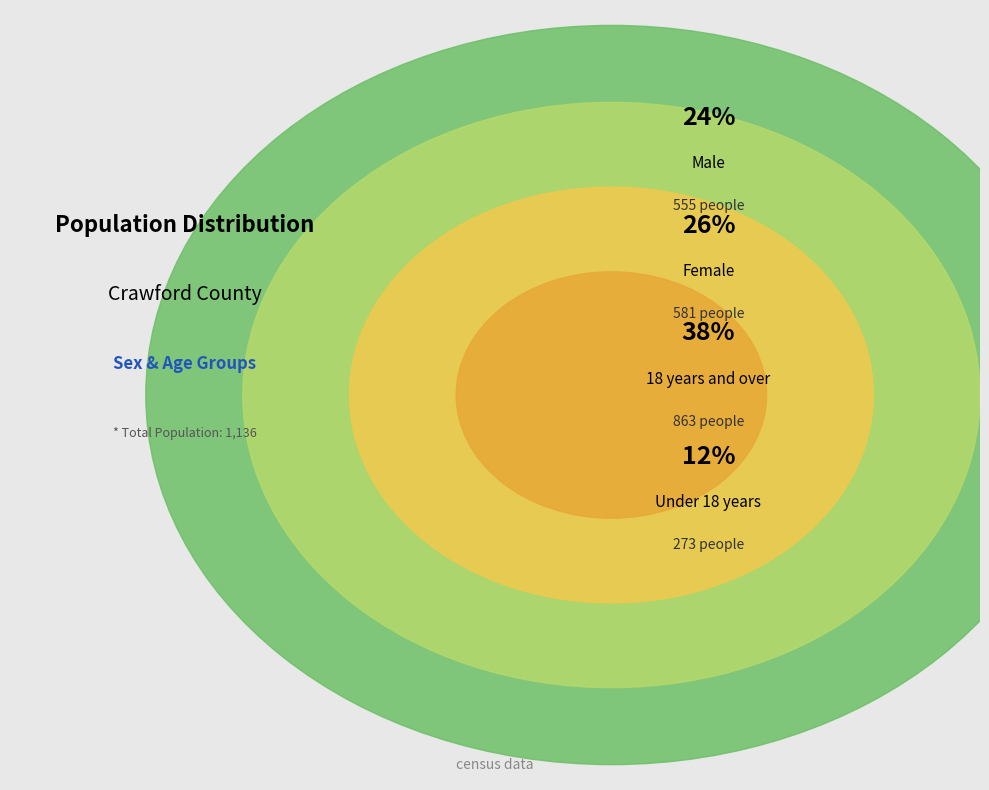

Combined, do Female and Under 18 years account for over 50%?

No